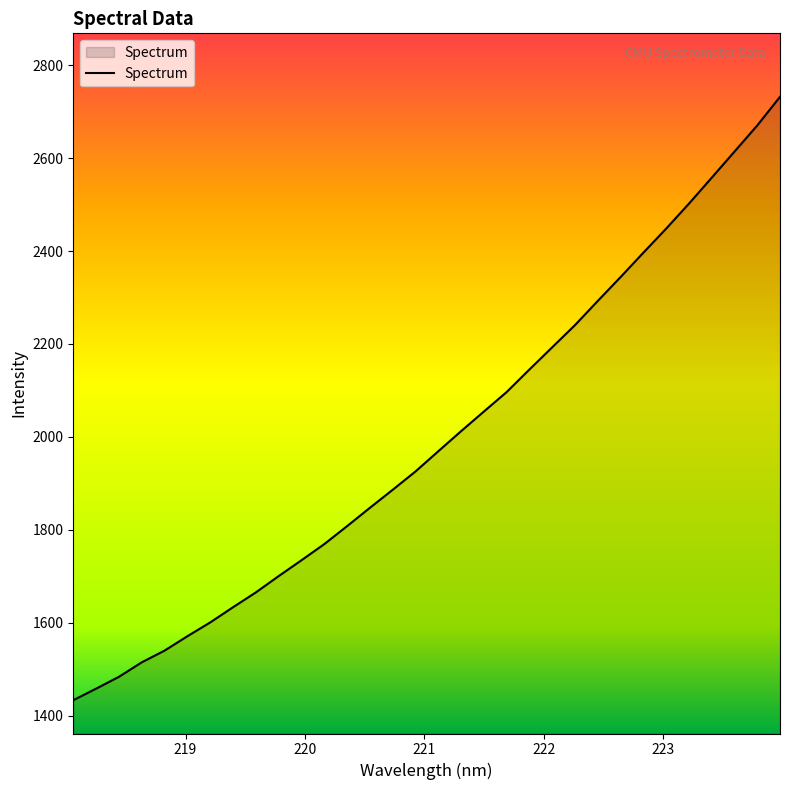

What is the difference between the maximum and minimum values?

1298.3